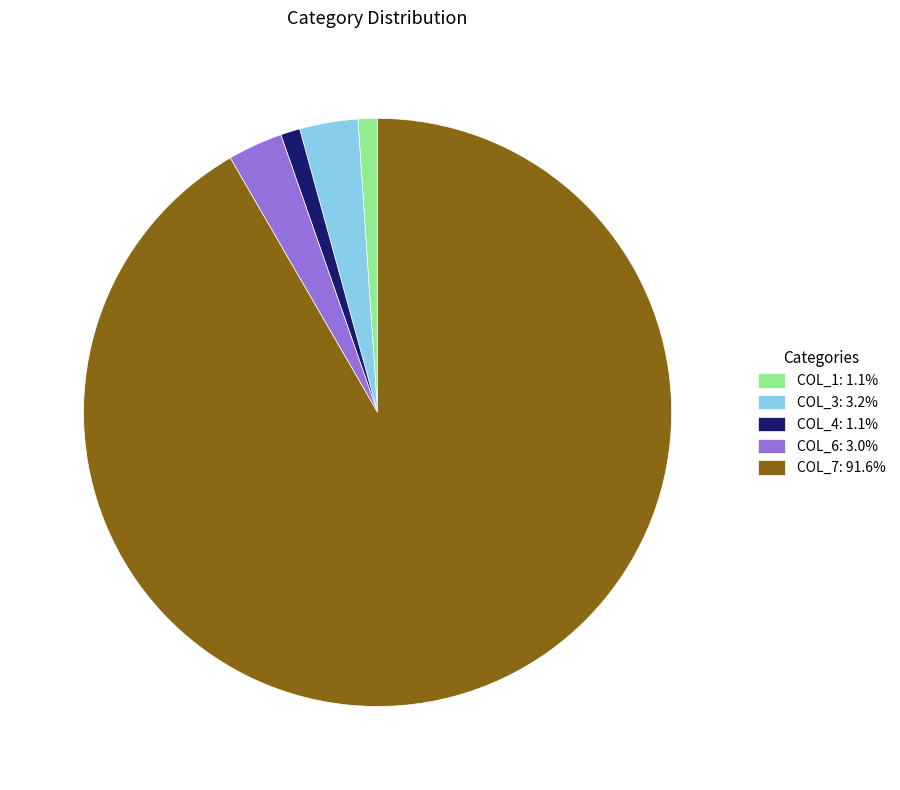

What is the ratio of the value at COL_6: 3.0% to the value at COL_4: 1.1%?

2.8